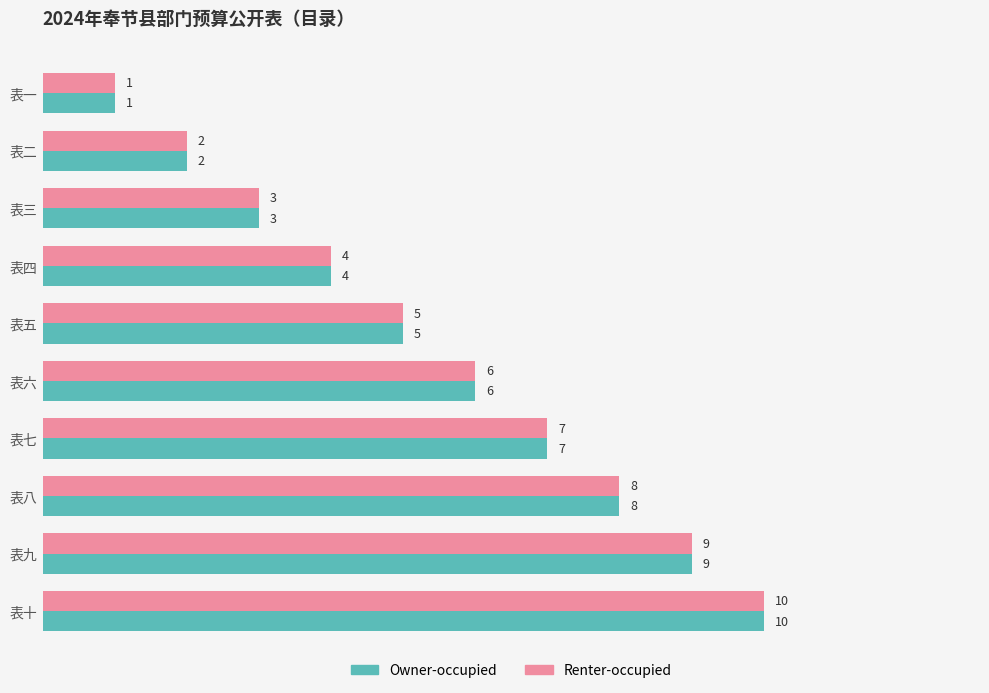

What value does the Renter-occupied series have at 表十?

10